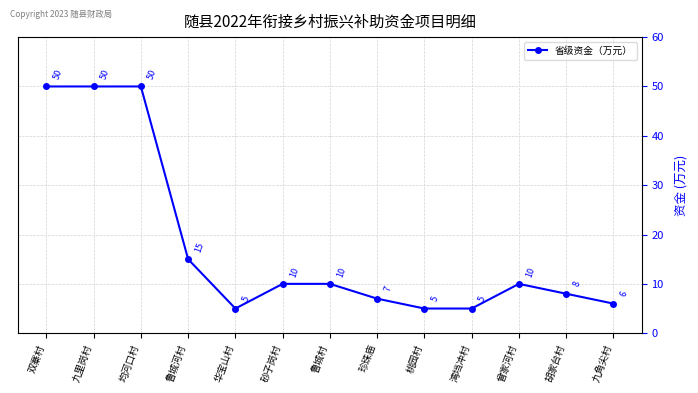

At which category does the data reach its first local valley?

华宝山村